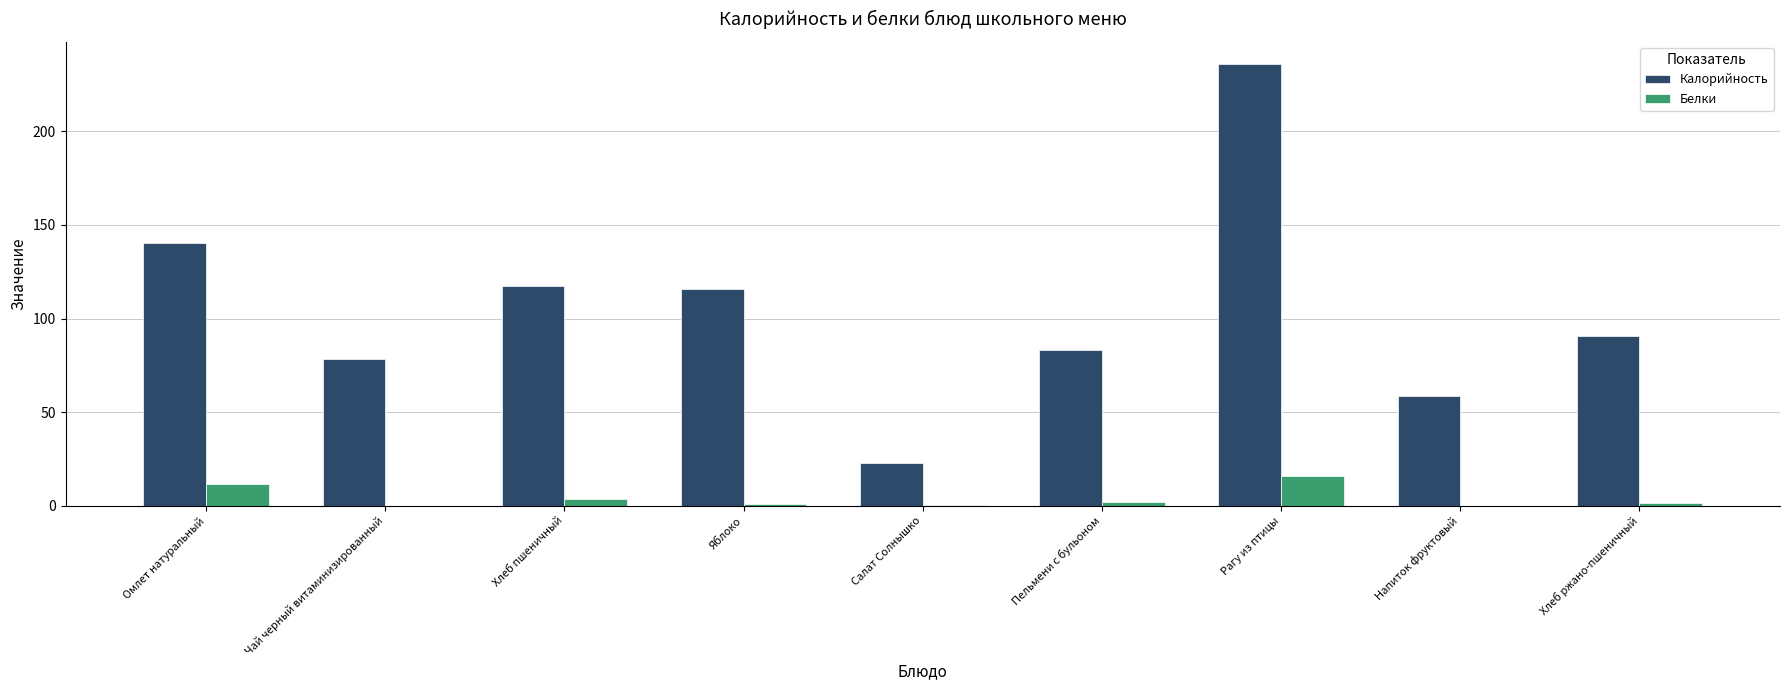

What is the total value across all series at Рагу из птицы?

251.7